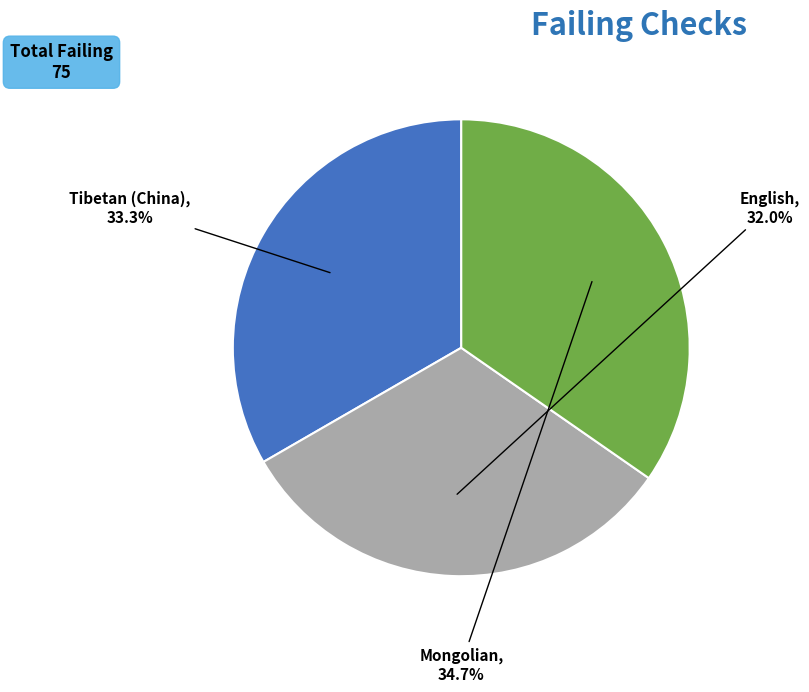

Combined, what portion of the pie is Mongolian and English?

66.7%